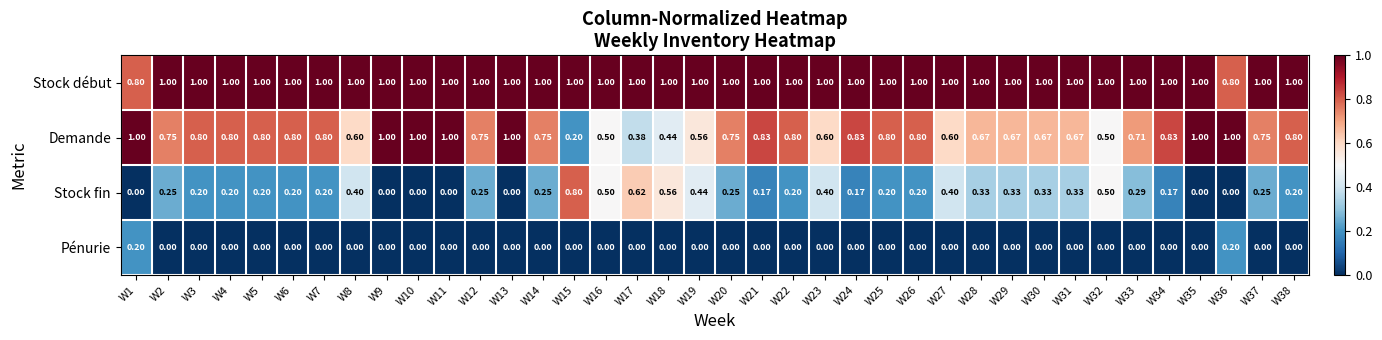

Rank the series by their average value, from lowest to highest.

Pénurie, Stock fin, Demande, Stock début